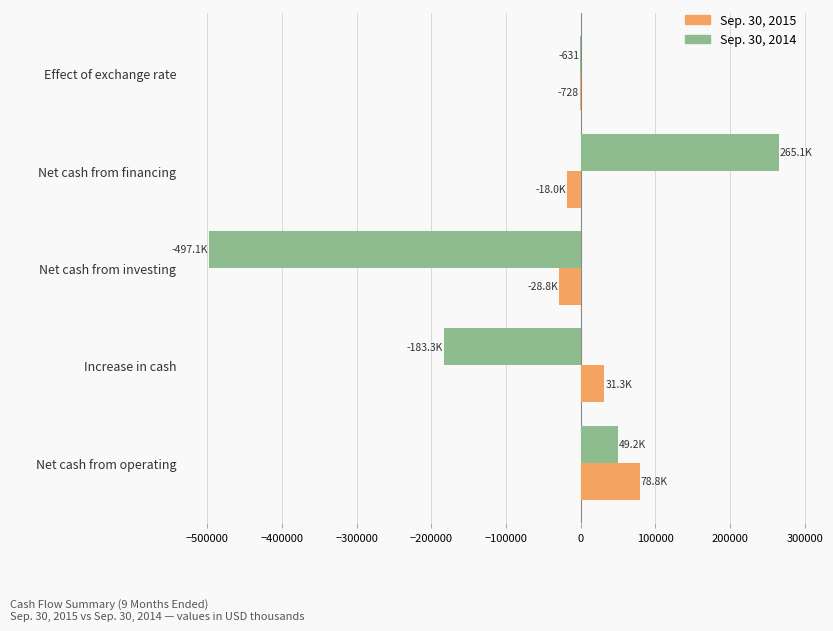

Which series has the largest total across all categories?

Sep. 30, 2015